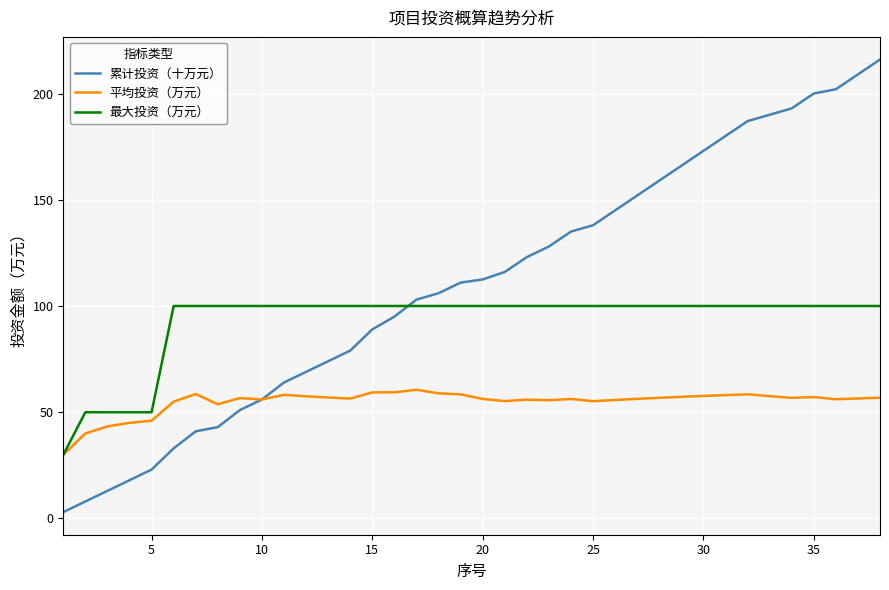

Which series has the largest total across all categories?

累计投资（十万元）